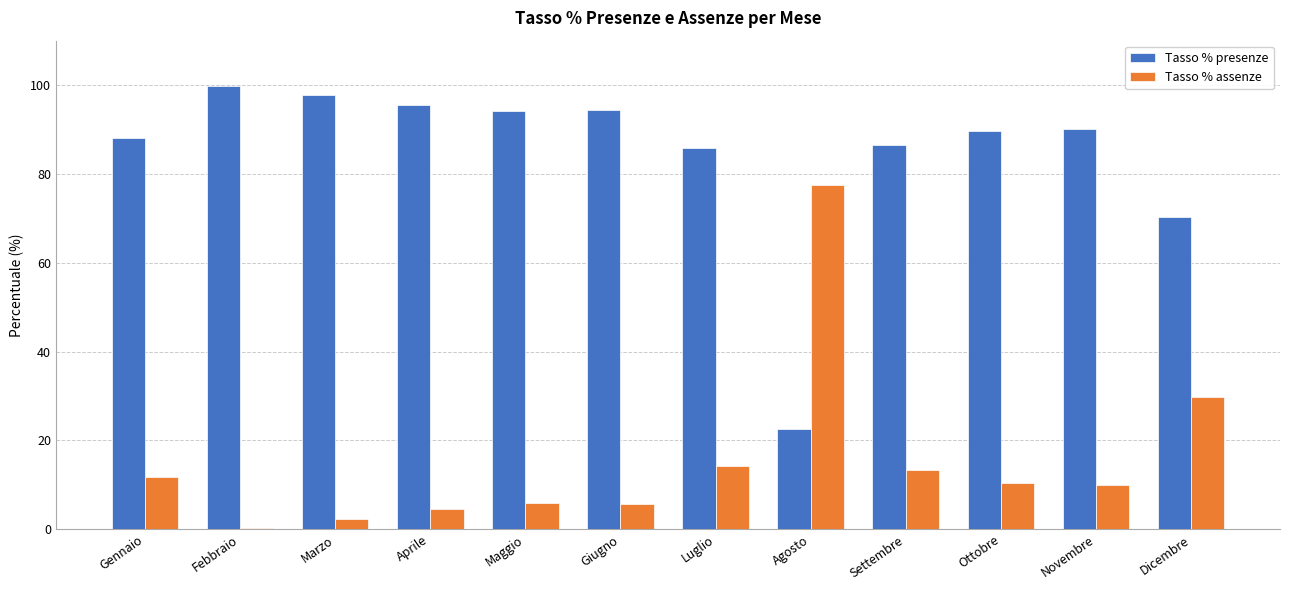

What is the sum of all Tasso % presenze values?

1014.5